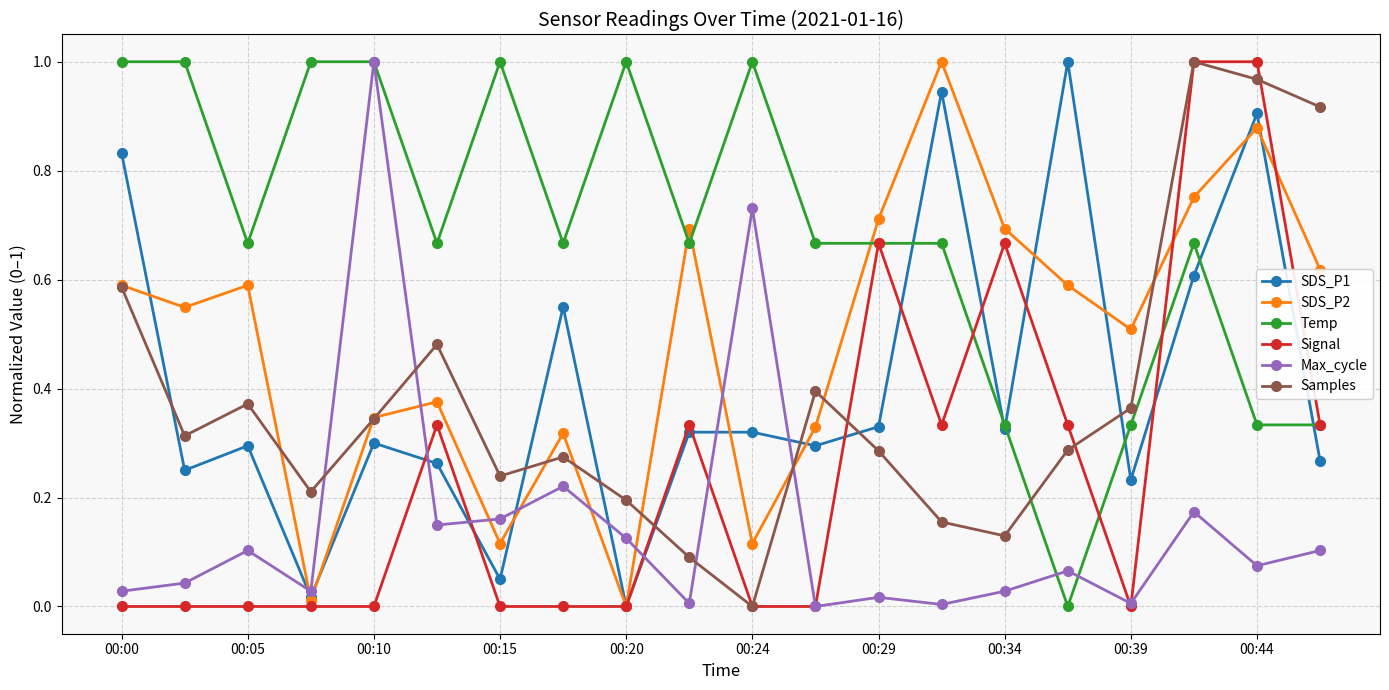

True or false: Temp has more than 0 points higher than both neighbors.

True